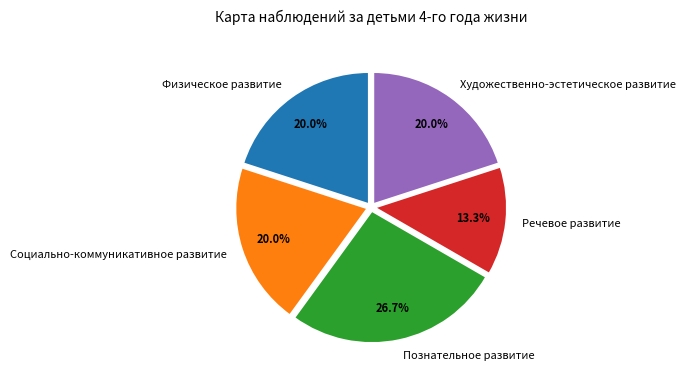

Which category has the biggest portion of the pie?

Познательное развитие